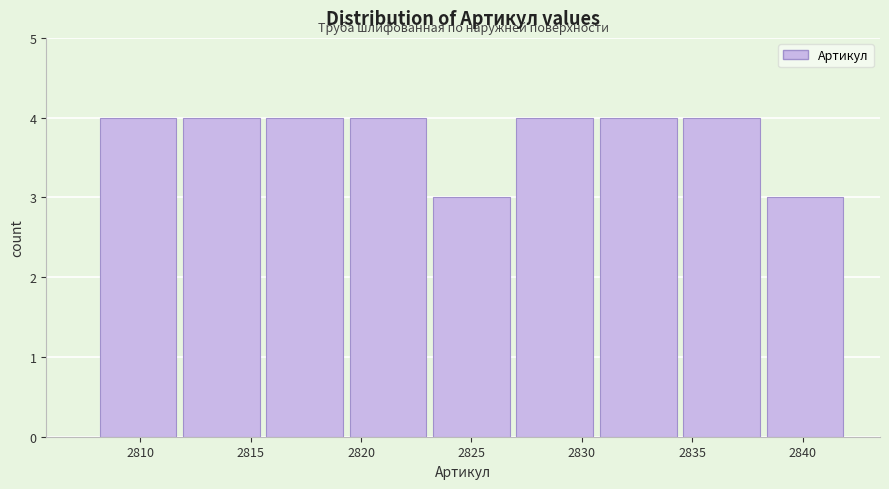

How tall is the bar that spans 2819.5 to 2823.0 on the x-axis? Neither the bar edges nor the heights are printed on the chart, so give them approximately, as read against the axes.

4